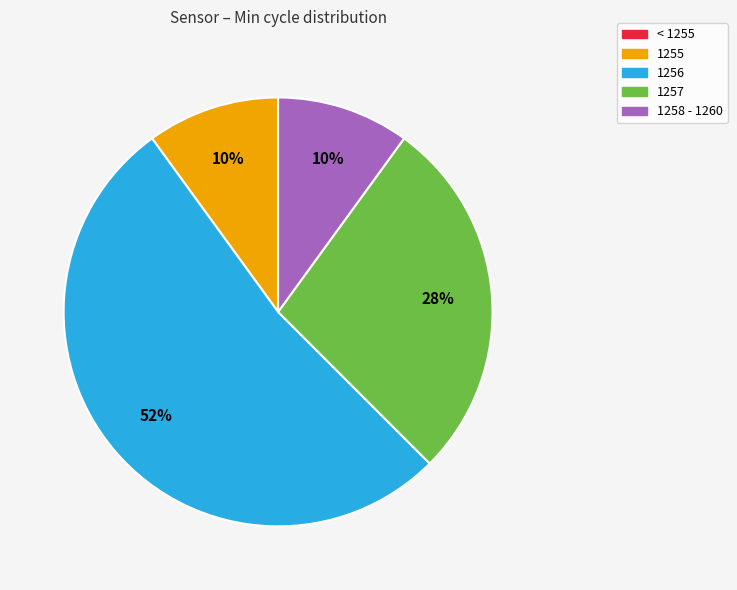

Which category has the biggest portion of the pie?

1256